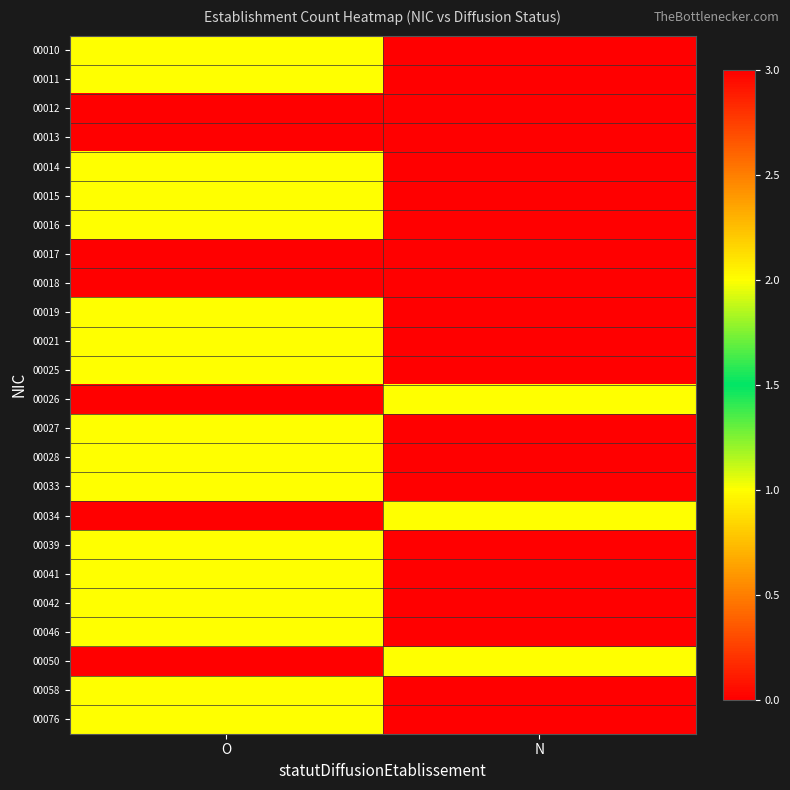

Reading right to left, extract all data points from this chart.

00010: N=0	O=2
00011: N=0	O=2
00012: N=0	O=3
00013: N=0	O=3
00014: N=0	O=2
00015: N=0	O=2
00016: N=0	O=2
00017: N=0	O=3
00018: N=0	O=3
00019: N=0	O=1
00021: N=0	O=1
00025: N=0	O=1
00026: N=1	O=0
00027: N=0	O=1
00028: N=0	O=1
00033: N=0	O=1
00034: N=1	O=0
00039: N=0	O=2
00041: N=0	O=1
00042: N=0	O=1
00046: N=0	O=1
00050: N=1	O=0
00058: N=0	O=1
00076: N=0	O=1